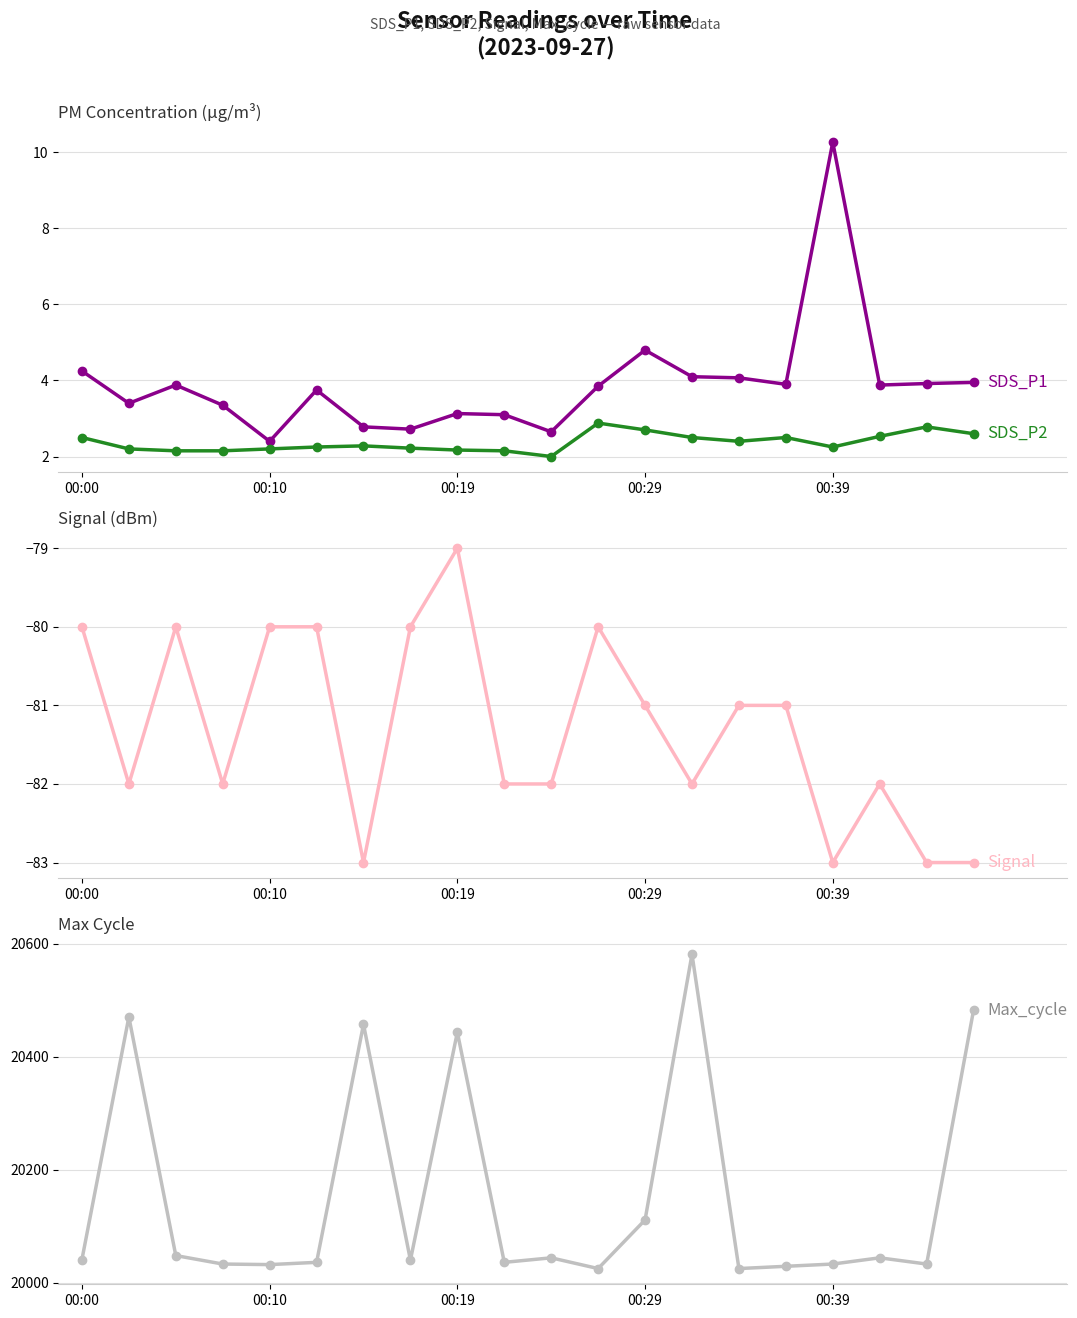

How many Signal values are between -82 and -80?

15